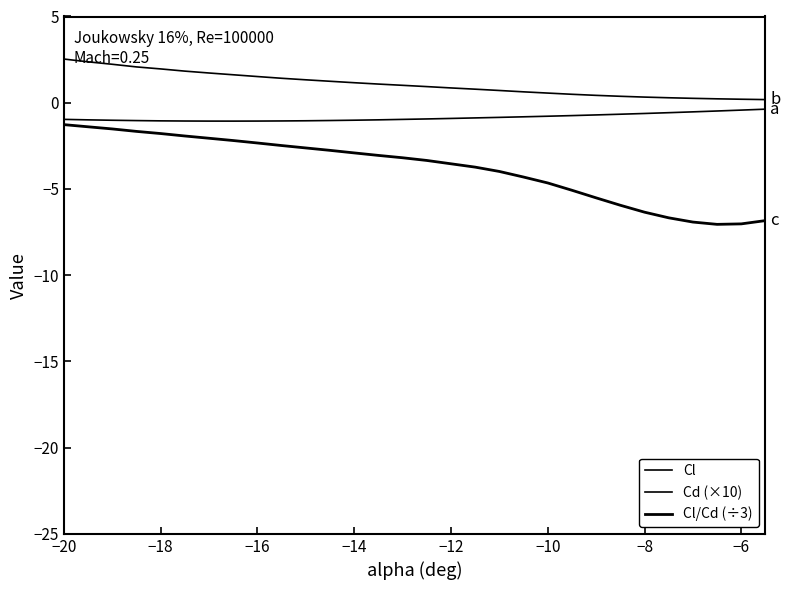

How many lines are shown in the chart?

3